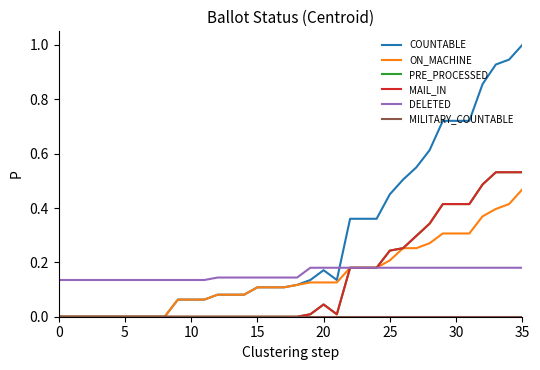

Reading left to right, extract all data points from this chart.

COUNTABLE: 0.0	0.0	0.0	0.0	0.0	0.0	0.0	0.0	0.0	0.1	0.1	0.1	0.1	0.1	0.1	0.1	0.1	0.1	0.1	0.1	0.2	0.1	0.4	0.4	0.4	0.5	0.5	0.5	0.6	0.7	0.7	0.7	0.9	0.9	0.9	1.0
ON_MACHINE: 0.0	0.0	0.0	0.0	0.0	0.0	0.0	0.0	0.0	0.1	0.1	0.1	0.1	0.1	0.1	0.1	0.1	0.1	0.1	0.1	0.1	0.1	0.2	0.2	0.2	0.2	0.3	0.3	0.3	0.3	0.3	0.3	0.4	0.4	0.4	0.5
PRE_PROCESSED: 0.0	0.0	0.0	0.0	0.0	0.0	0.0	0.0	0.0	0.0	0.0	0.0	0.0	0.0	0.0	0.0	0.0	0.0	0.0	0.0	0.0	0.0	0.2	0.2	0.2	0.2	0.3	0.3	0.3	0.4	0.4	0.4	0.5	0.5	0.5	0.5
MAIL_IN: 0.0	0.0	0.0	0.0	0.0	0.0	0.0	0.0	0.0	0.0	0.0	0.0	0.0	0.0	0.0	0.0	0.0	0.0	0.0	0.0	0.0	0.0	0.2	0.2	0.2	0.2	0.3	0.3	0.3	0.4	0.4	0.4	0.5	0.5	0.5	0.5
DELETED: 0.1	0.1	0.1	0.1	0.1	0.1	0.1	0.1	0.1	0.1	0.1	0.1	0.1	0.1	0.1	0.1	0.1	0.1	0.1	0.2	0.2	0.2	0.2	0.2	0.2	0.2	0.2	0.2	0.2	0.2	0.2	0.2	0.2	0.2	0.2	0.2
MILITARY_COUNTABLE: 0.0	0.0	0.0	0.0	0.0	0.0	0.0	0.0	0.0	0.0	0.0	0.0	0.0	0.0	0.0	0.0	0.0	0.0	0.0	0.0	0.0	0.0	0.0	0.0	0.0	0.0	0.0	0.0	0.0	0.0	0.0	0.0	0.0	0.0	0.0	0.0